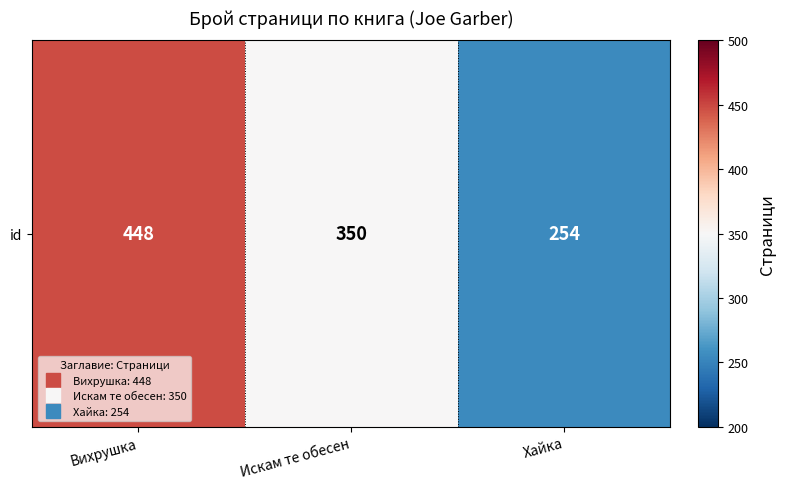

At which label is the value closest to 351?

Искам те обесен